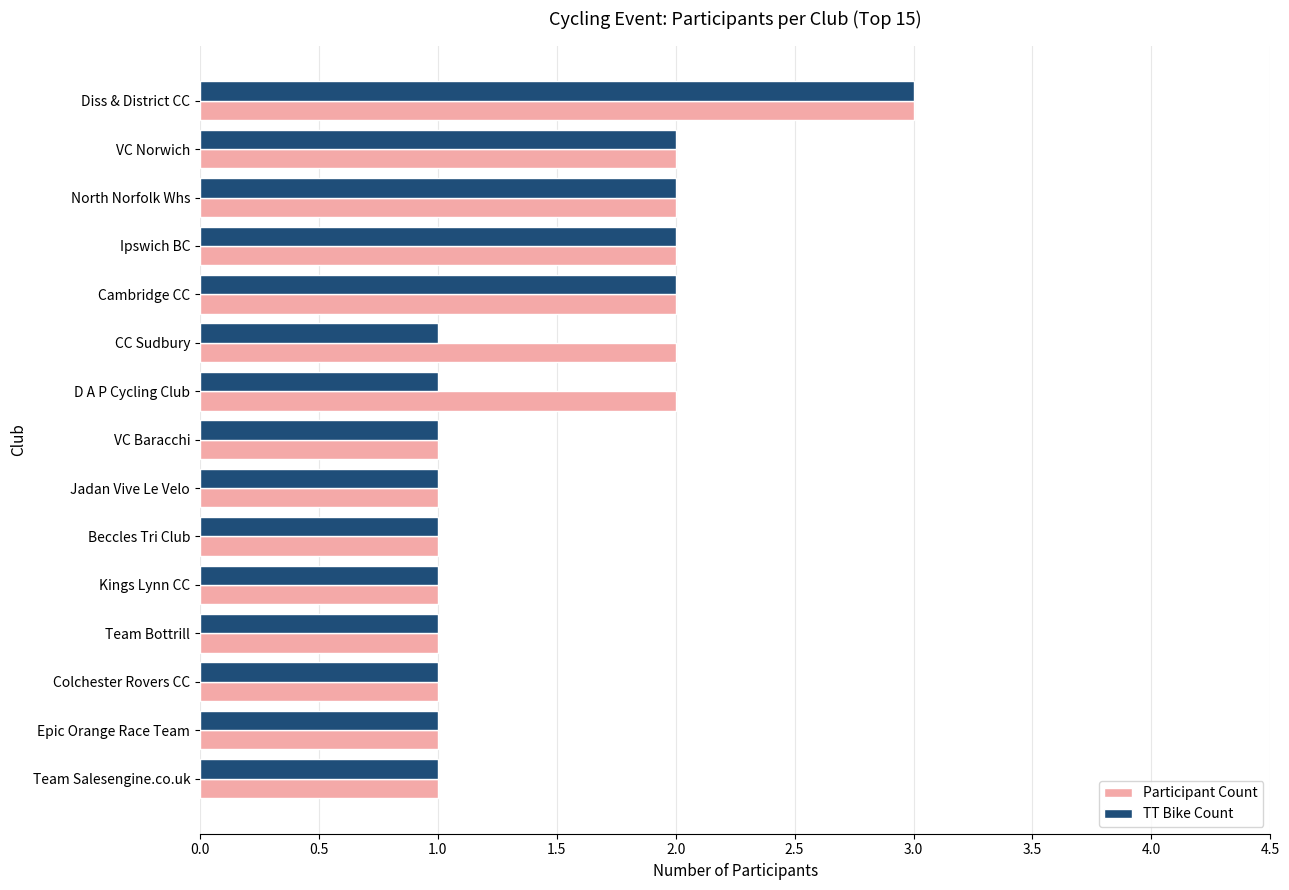

What is the sum of the TT Bike Count values at CC Sudbury and Ipswich BC?

3